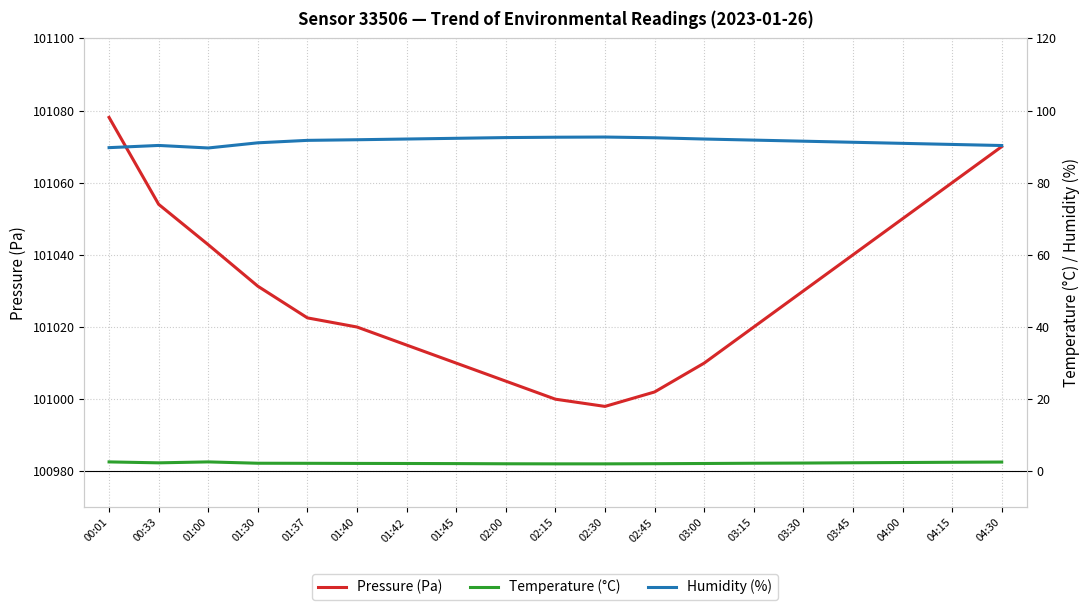

Is it true that Humidity (%) equals 132.3 at 02:45?

False